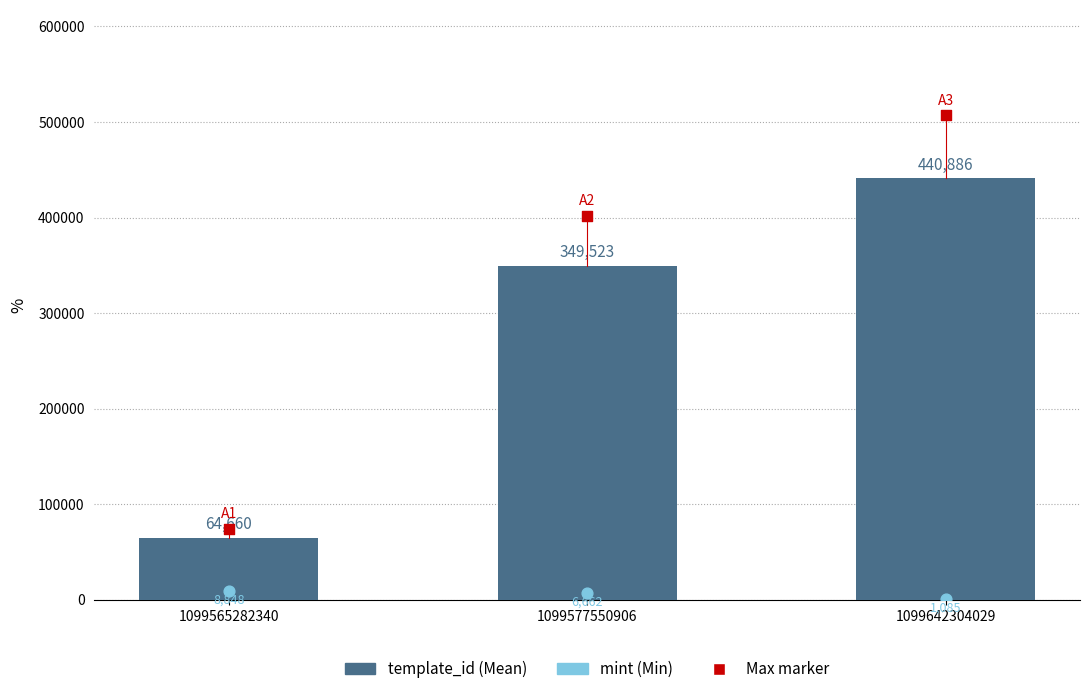

Which series reaches the minimum Y coordinate?

mint